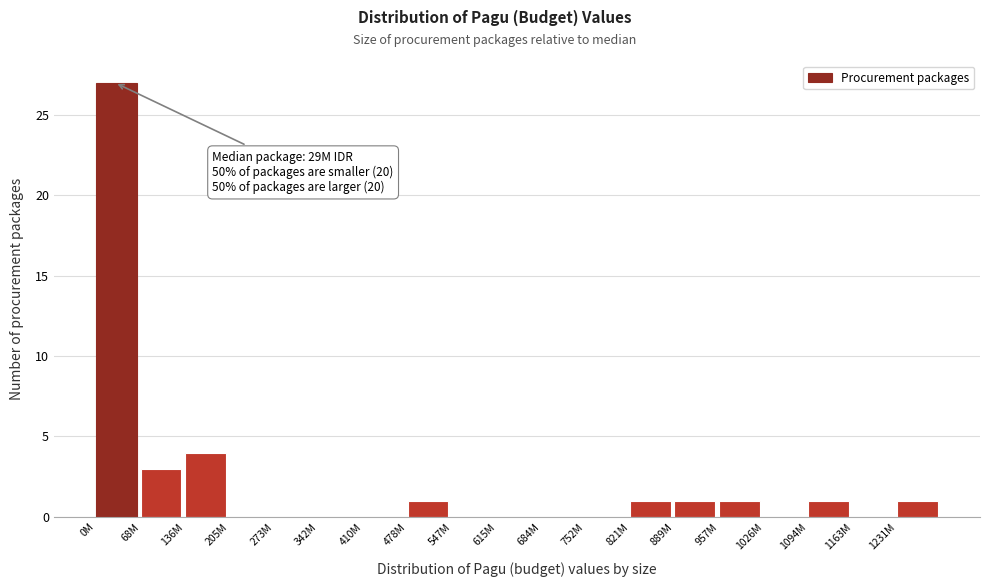

Reading left to right, extract all data points from this chart.

0M=27	68M=3	136M=4	205M=0	273M=0	342M=0	410M=0	478M=1	547M=0	615M=0	684M=0	752M=0	821M=1	889M=1	957M=1	1026M=0	1094M=1	1163M=0	1231M=1